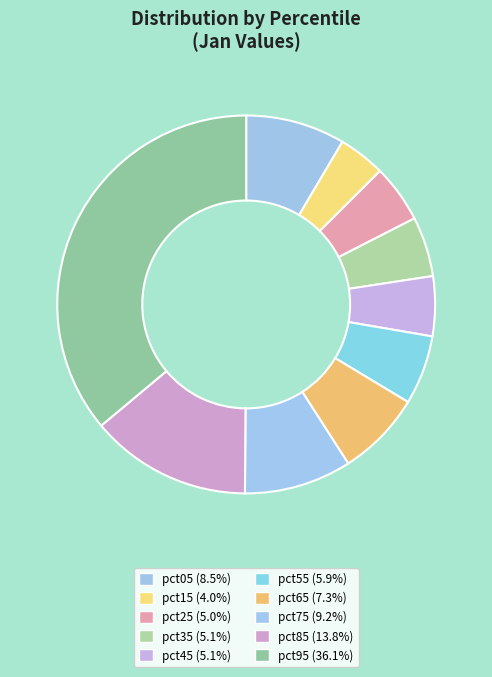

Count the number of slices in the pie.

10